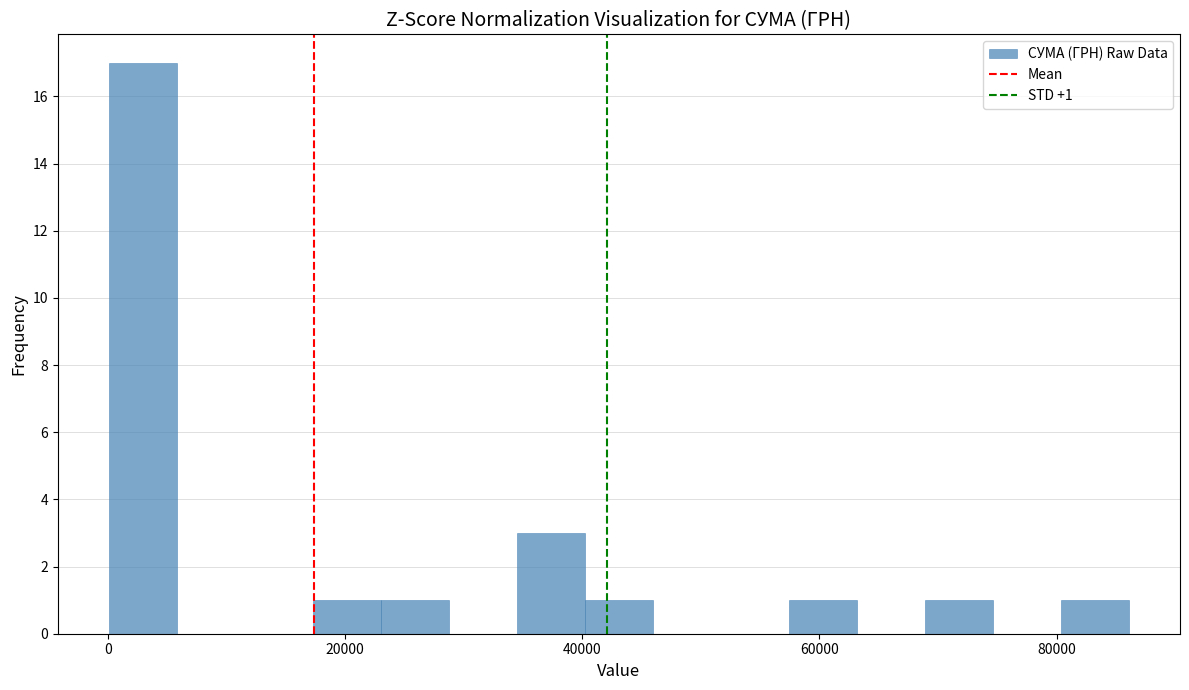

Read against the x-axis, roughly where is the centre of the tallest bar?

2000